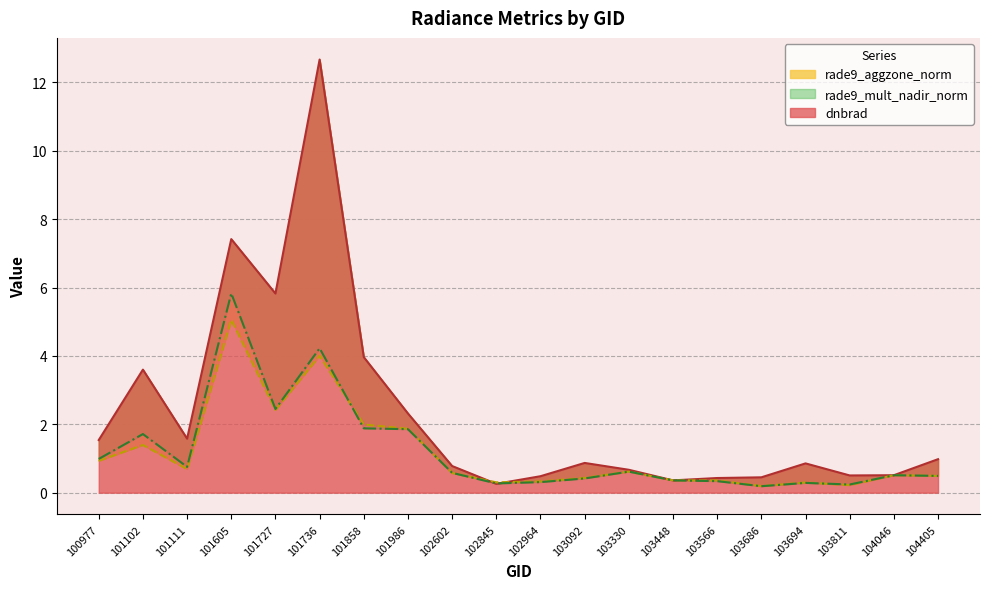

Reading right to left, what are all the values shown in this chart?

dnbrad: 104405=1.0	104046=0.5	103811=0.5	103694=0.9	103686=0.4	103566=0.4	103448=0.4	103330=0.7	103092=0.9	102964=0.5	102845=0.3	102602=0.8	101986=2.3	101858=4.0	101736=12.7	101727=5.8	101605=7.4	101111=1.6	101102=3.6	100977=1.5
rade9_aggzone_norm: 104405=0.5	104046=0.5	103811=0.2	103694=0.3	103686=0.2	103566=0.4	103448=0.4	103330=0.6	103092=0.4	102964=0.3	102845=0.3	102602=0.6	101986=1.9	101858=2.0	101736=4.0	101727=2.4	101605=5.1	101111=0.7	101102=1.4	100977=0.9
rade9_mult_nadir_norm: 104405=0.5	104046=0.5	103811=0.2	103694=0.3	103686=0.2	103566=0.3	103448=0.4	103330=0.6	103092=0.4	102964=0.3	102845=0.3	102602=0.6	101986=1.9	101858=1.9	101736=4.2	101727=2.4	101605=5.8	101111=0.8	101102=1.7	100977=1.0